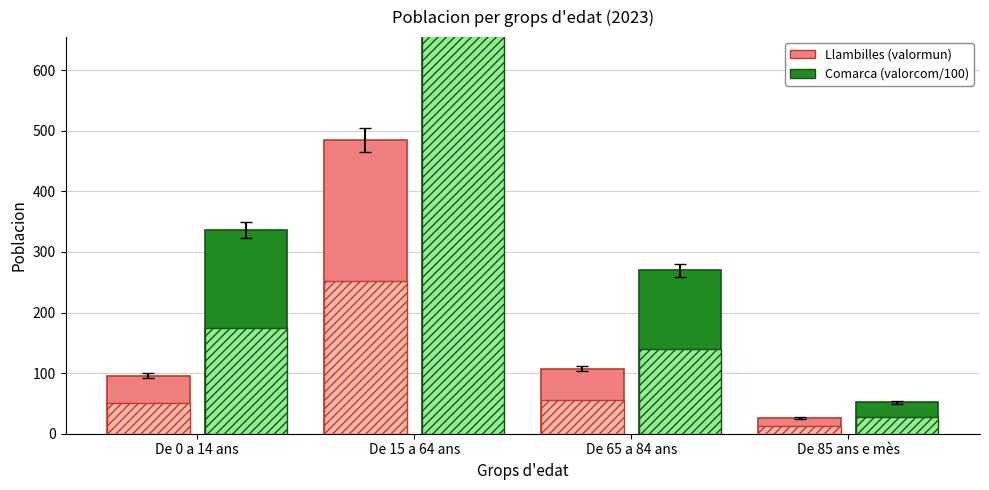

Does the chart contain any negative values?

No